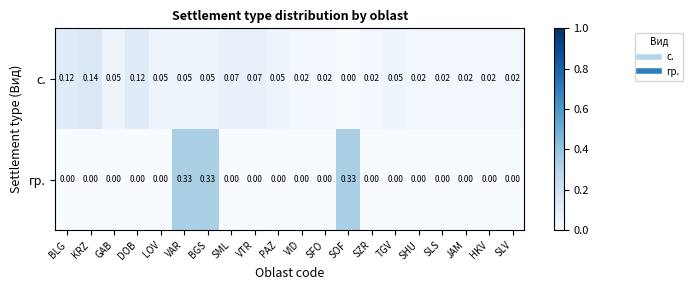

Which series has the largest total across all categories?

гр.